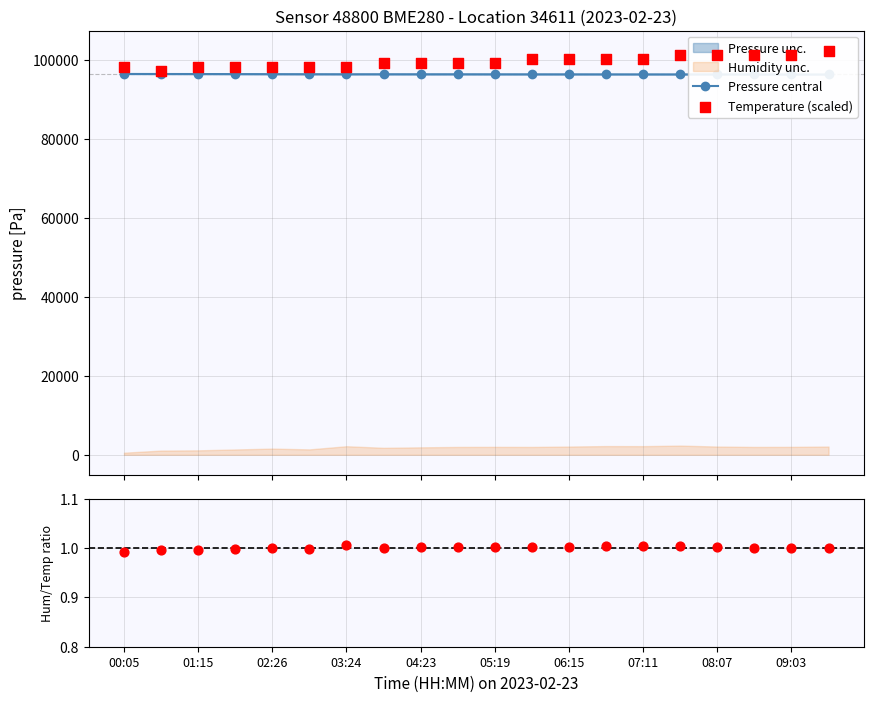

Which series has the largest total across all categories?

Temperature (scaled)